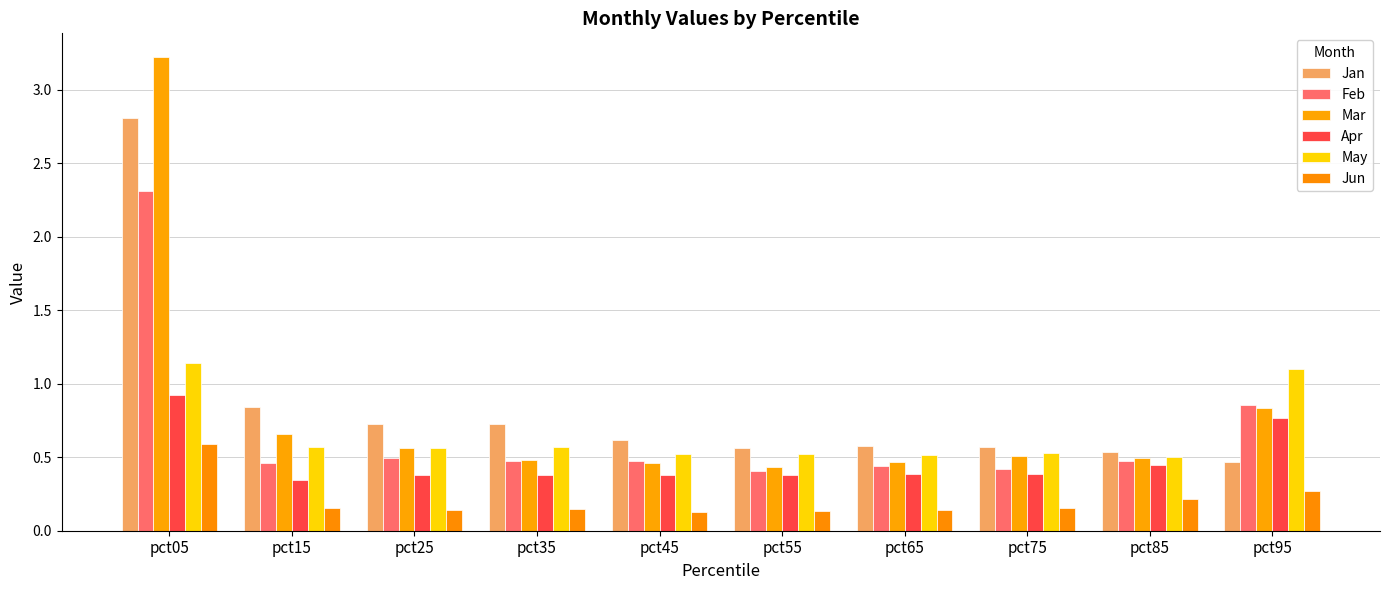

Between pct75 and pct95, which is larger?

pct75